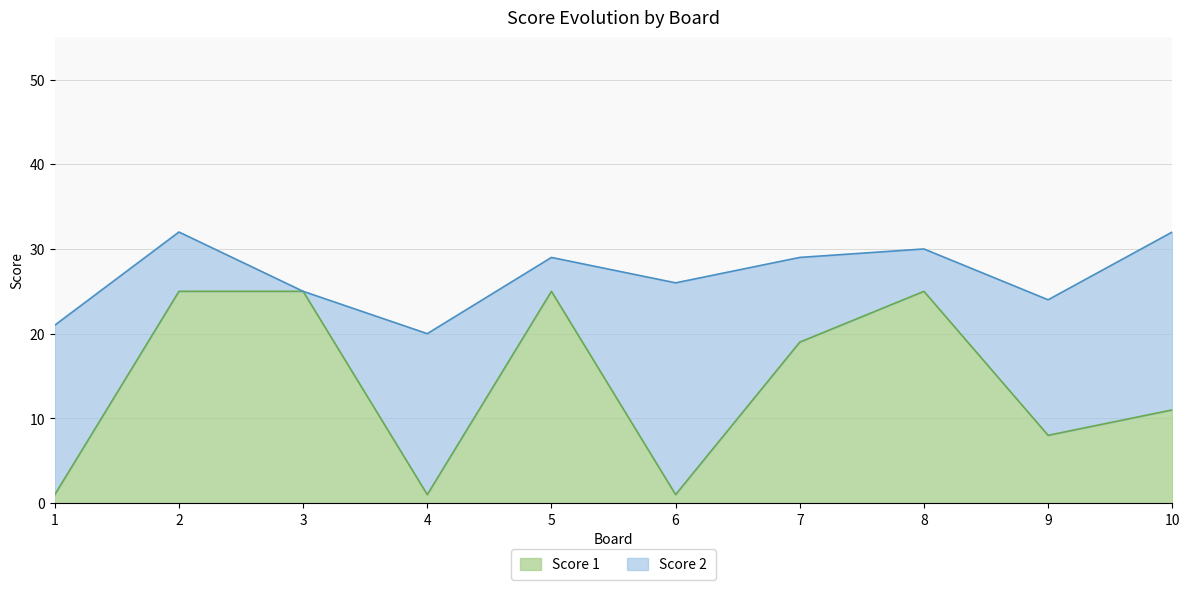

How many points are lower than both their immediate neighbors (excluding endpoints)?

3